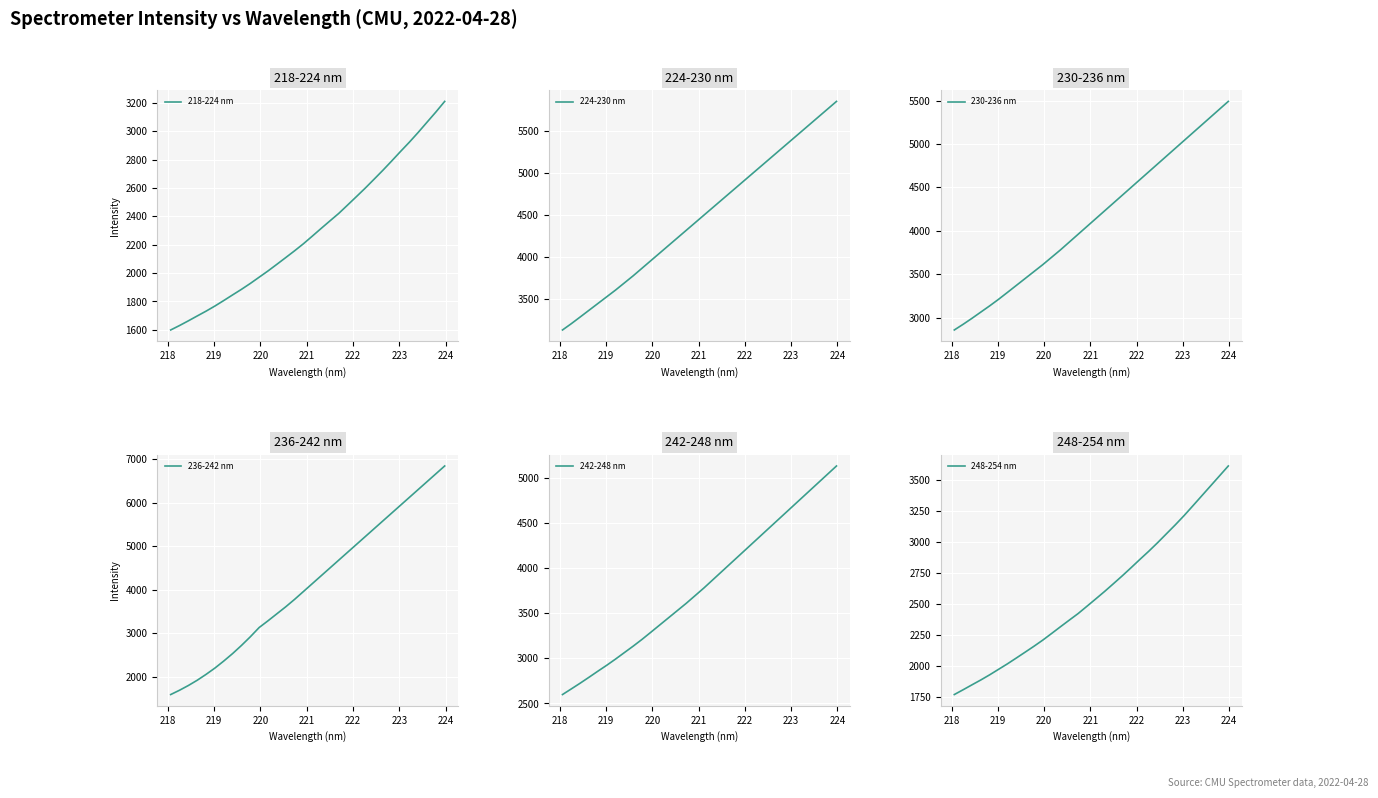

What is the maximum value for 218-224 nm?

3210.7